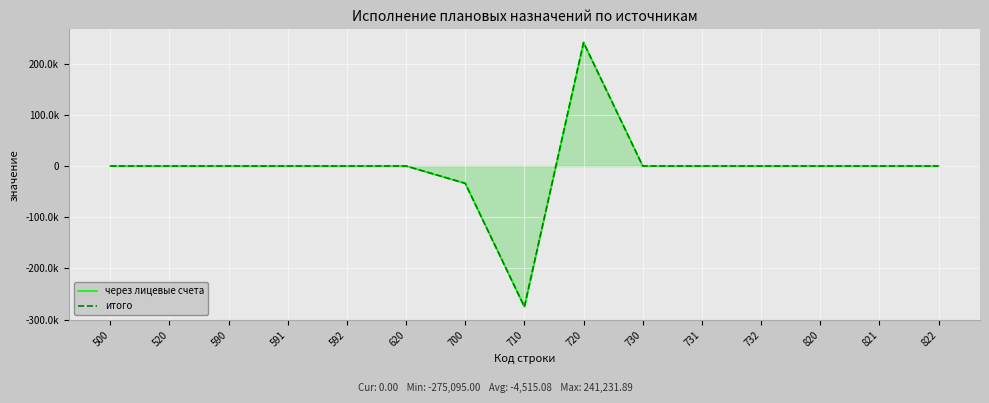

Which series changed the most between 590 and 620?

через лицевые счета